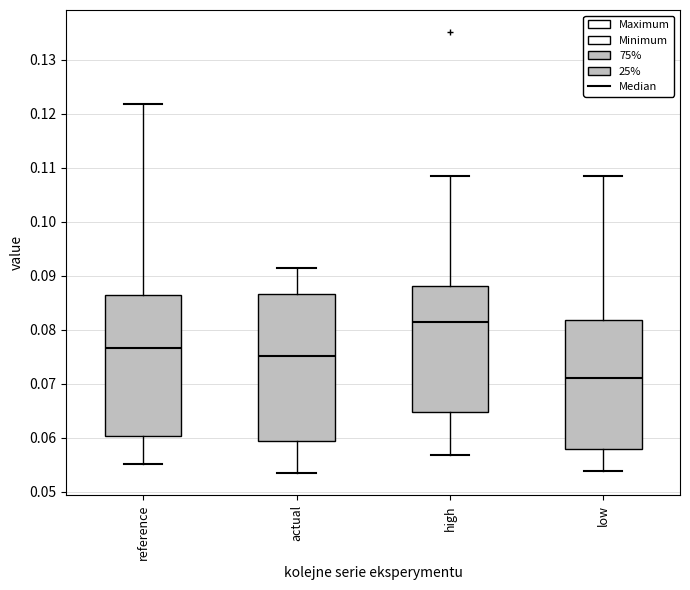

Where does the median line of the box for reference sit on the y-axis? The values are not printed on the chart, so give them approximately, as read against the axis.

0.077